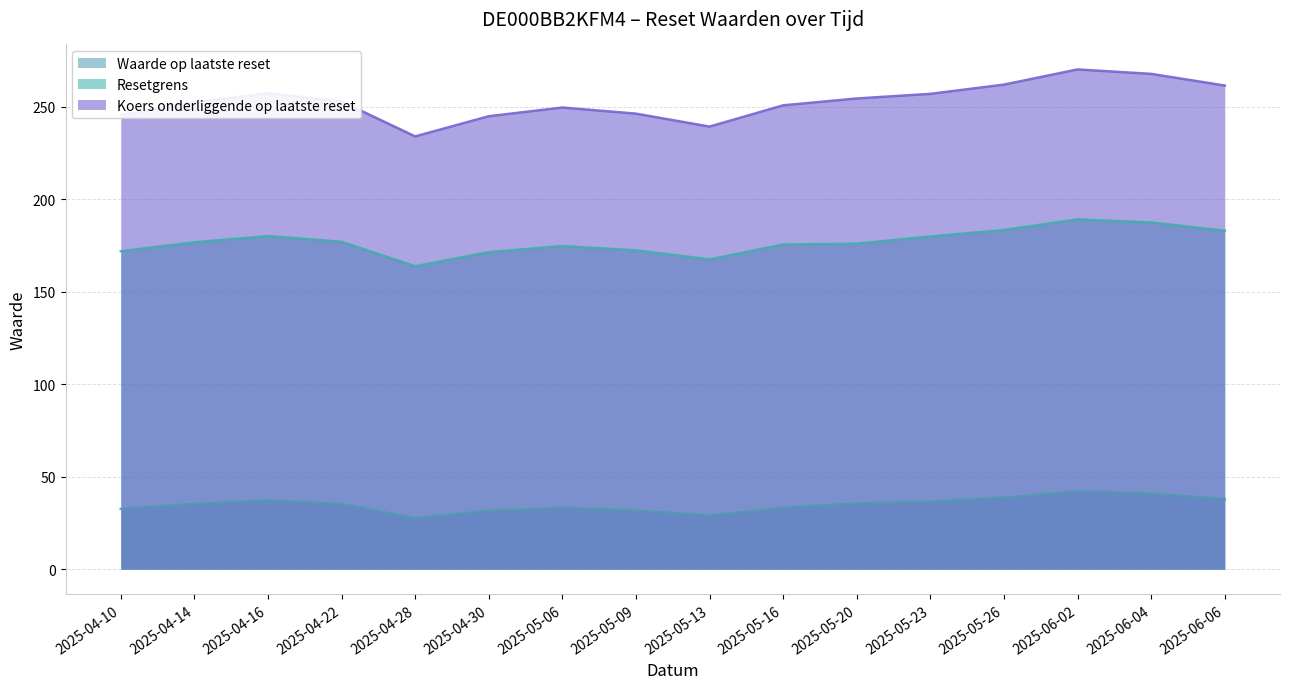

Which category has the lowest value across all series?

2025-04-28